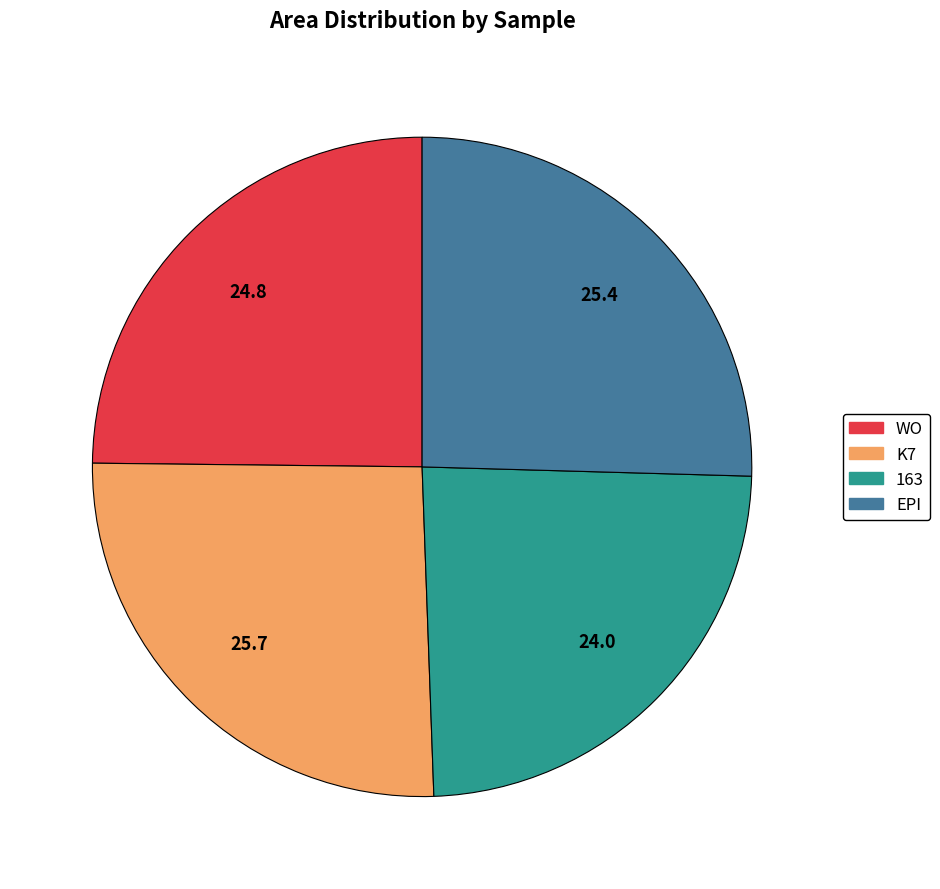

Does EPI represent more than half of the total?

No